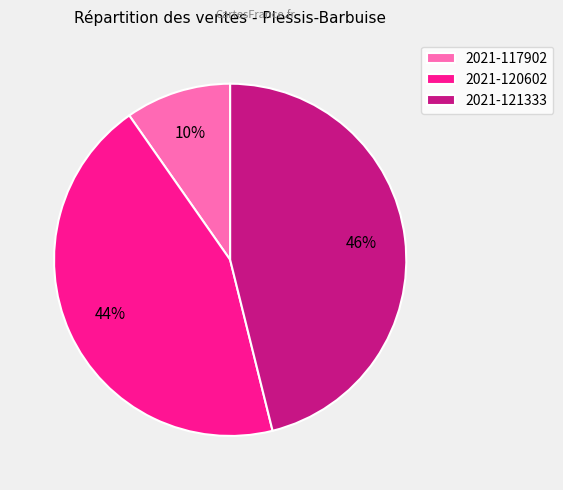

Is there a majority slice in this chart?

No